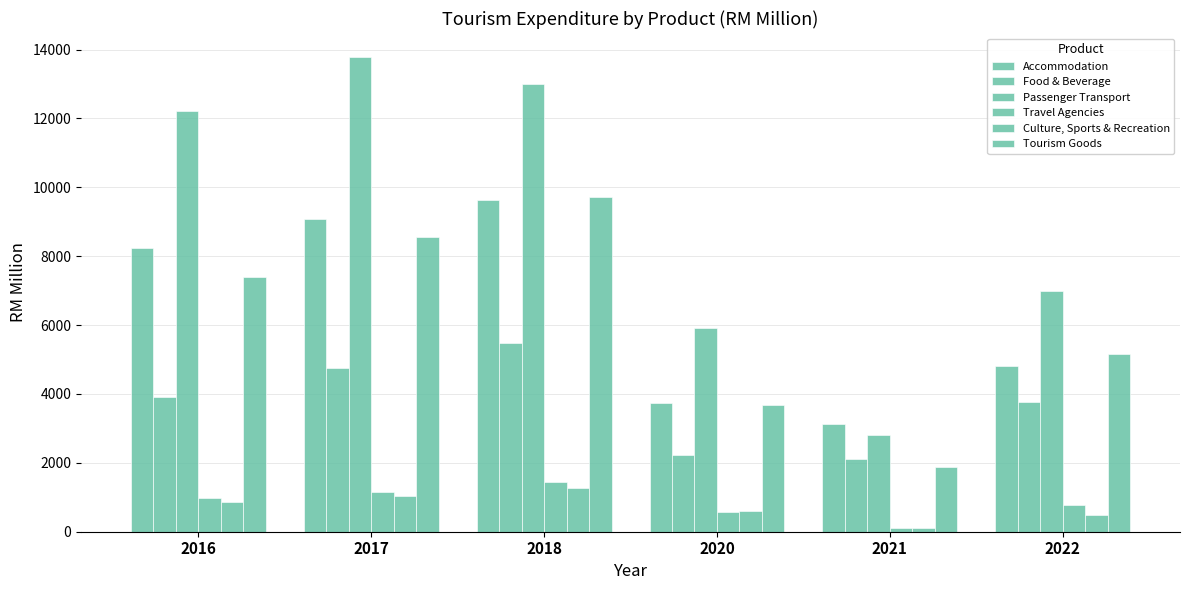

What is the difference between the Food & Beverage values at 2022 and 2020?

1550.5